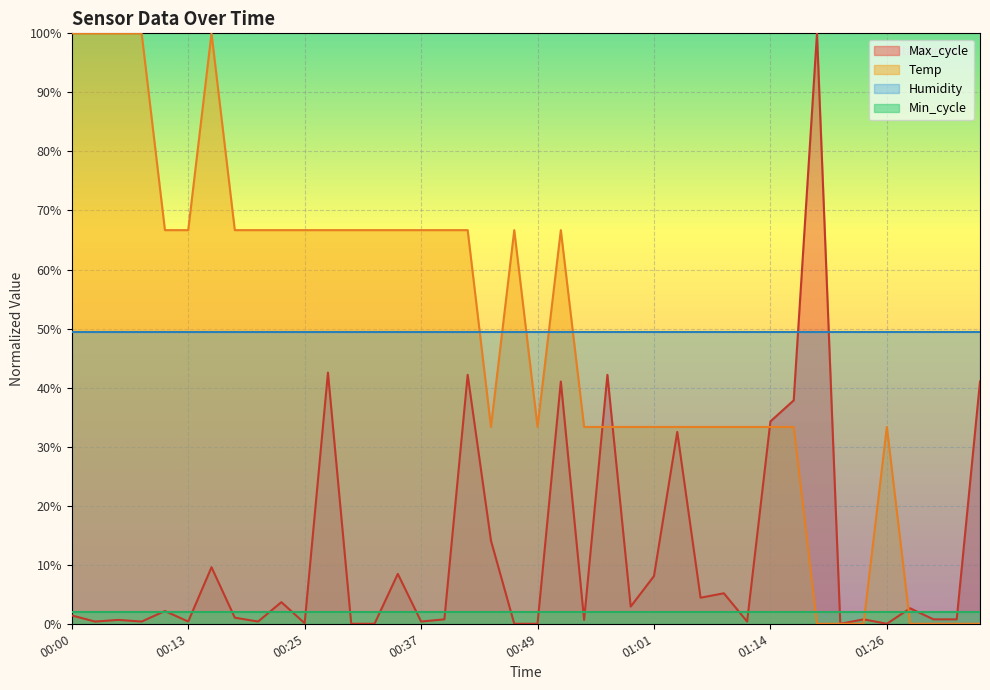

What is the approximate value of Temp at 00:20?

0.7